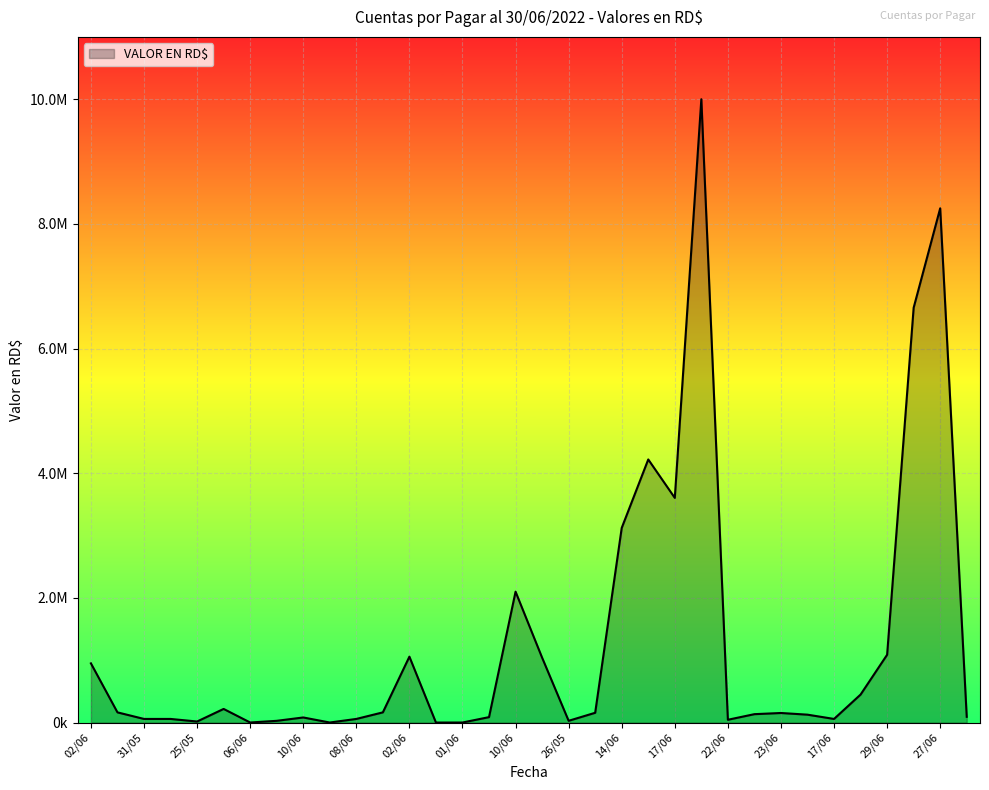

True or false: the data has more than 2 interior local peaks.

True